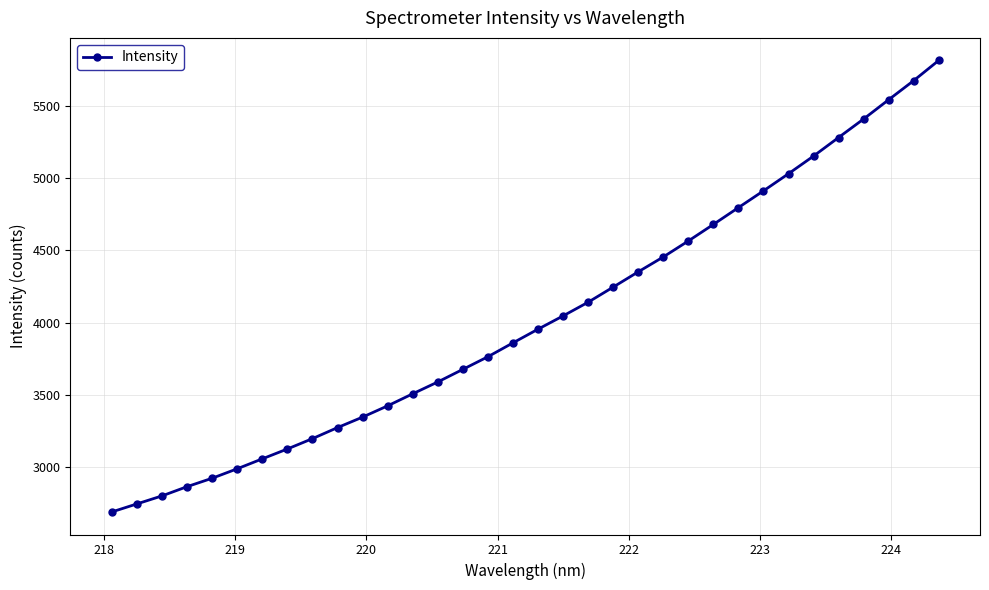

What is the difference between the maximum and minimum values?

3118.7